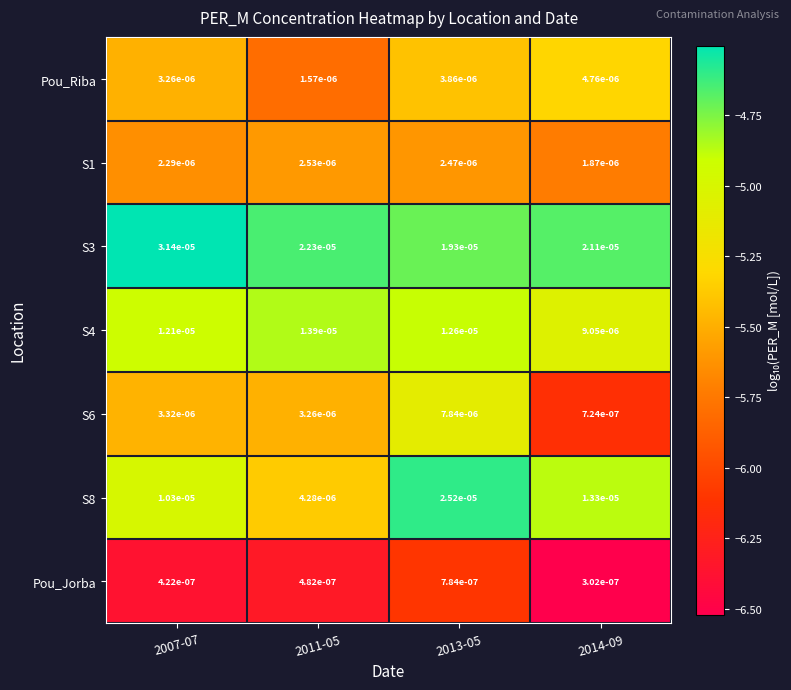

Is the value of S4 at 2011-05 greater than the value of S1 at 2014-09?

Yes